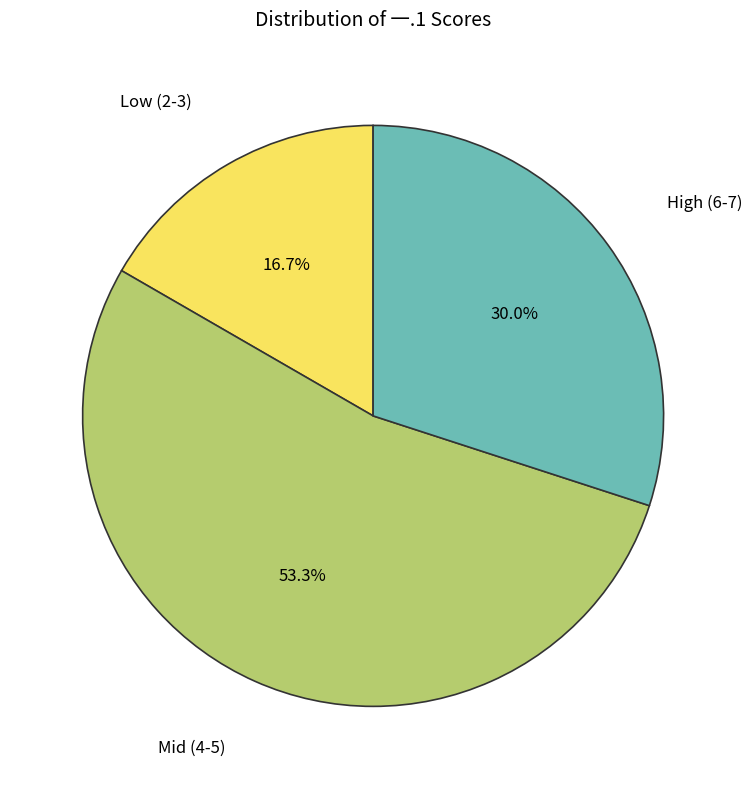

Count the number of slices in the pie.

3